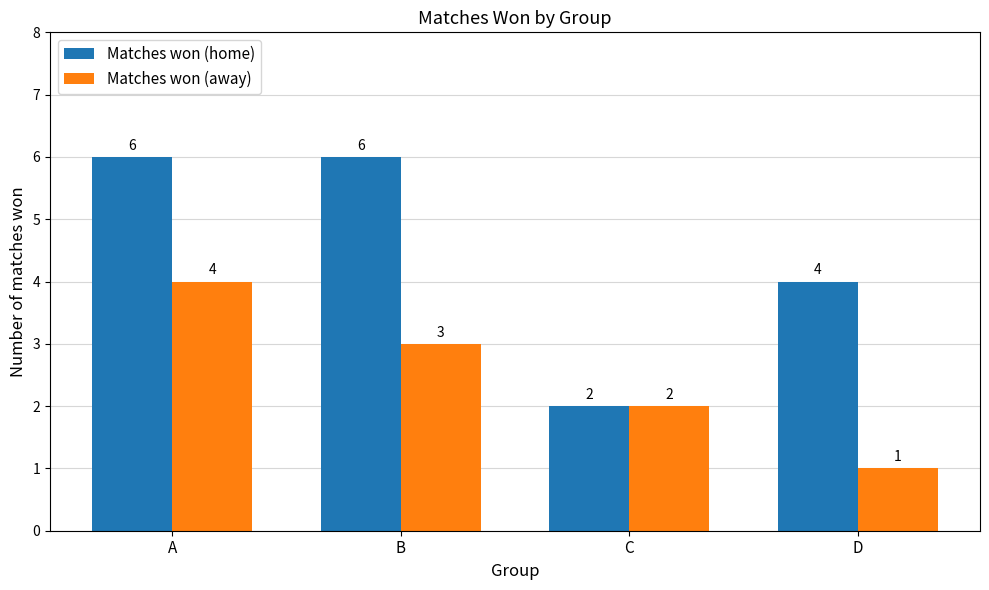

What is the sum of the Matches won (away) values at B and C?

5